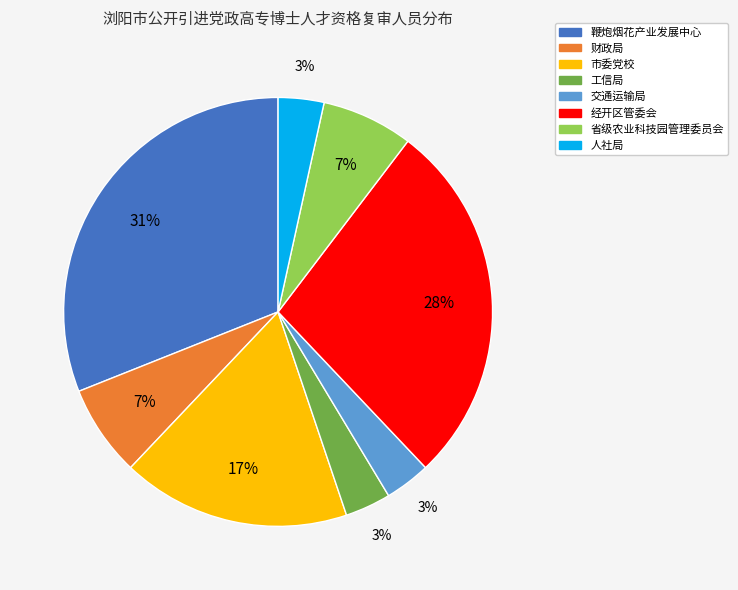

Between 人社局 and 鞭炮烟花产业发展中心, which is larger?

鞭炮烟花产业发展中心